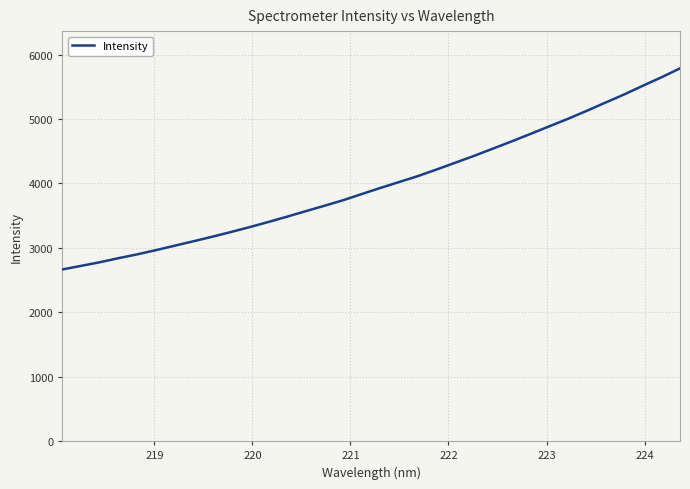

What is the greatest value displayed?

5786.7